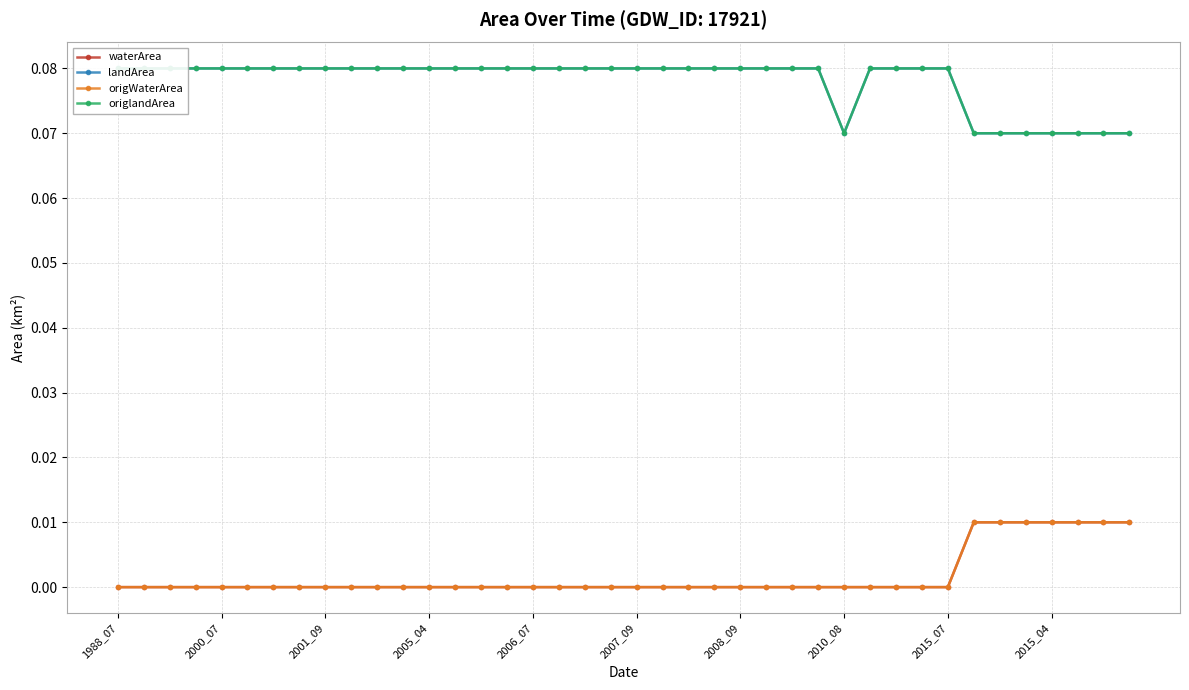

Which series has the largest range (max minus min)?

waterArea